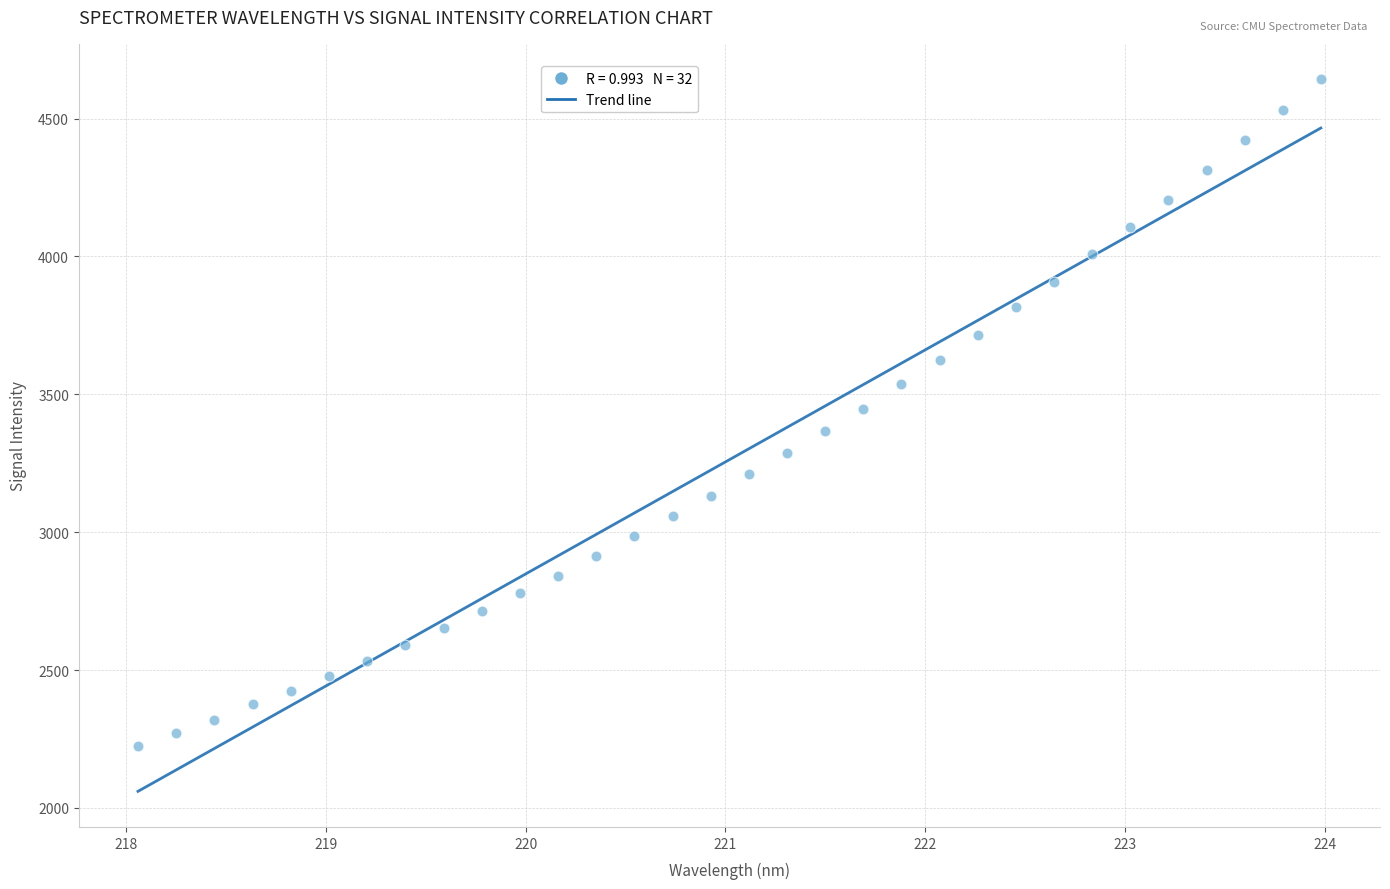

What is the range of X values (max minus min)?

5.9